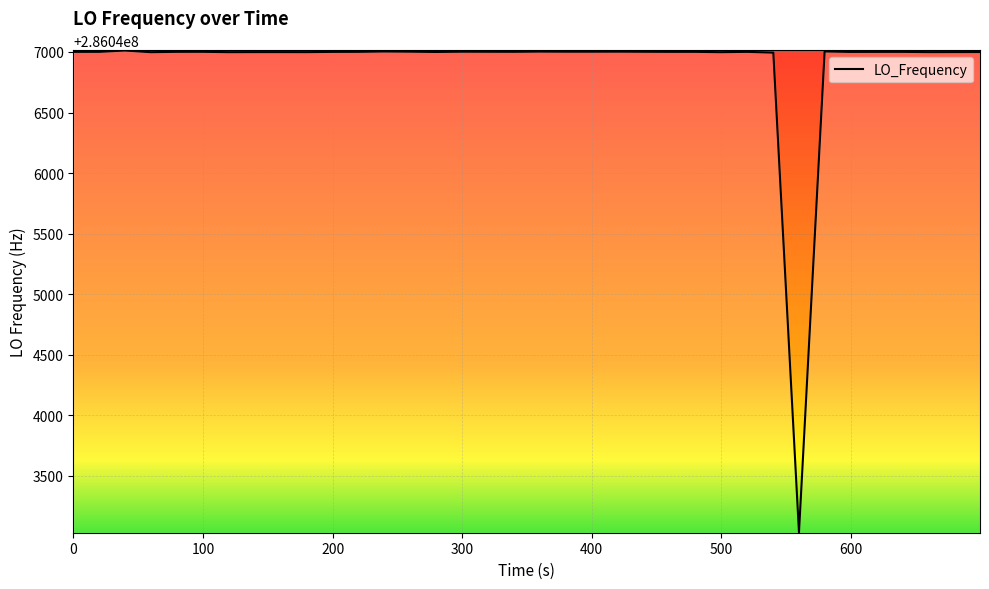

What is the difference between the maximum and minimum values?

3978.3